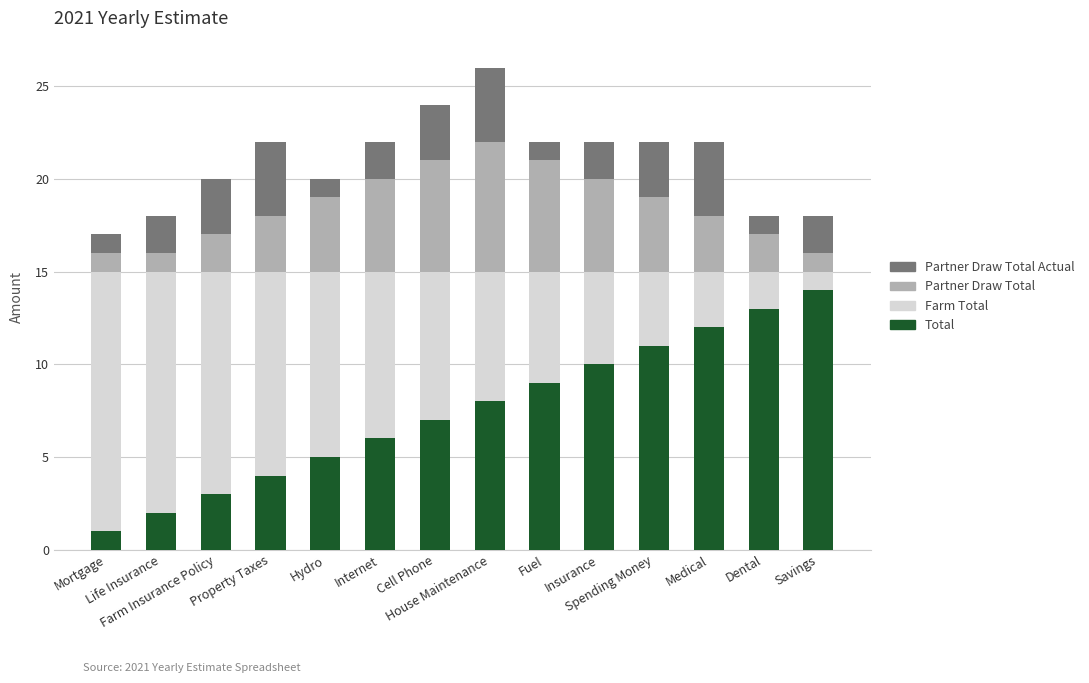

What is the total value across all series at Medical?

22